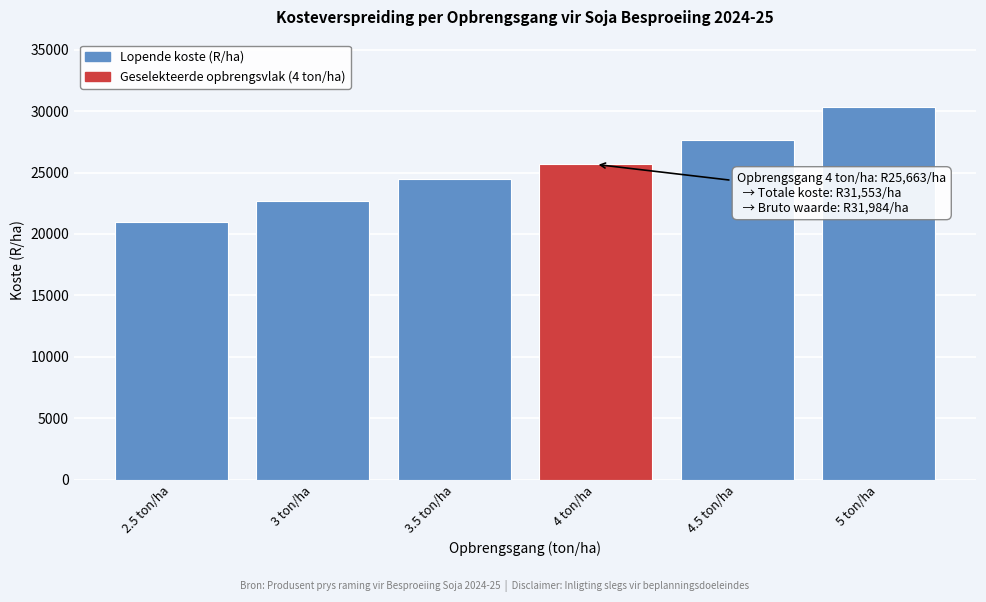

Reading right to left, what are all the values shown in this chart?

30353.3	27640.8	25663.0	24504.5	22704.2	20968.2